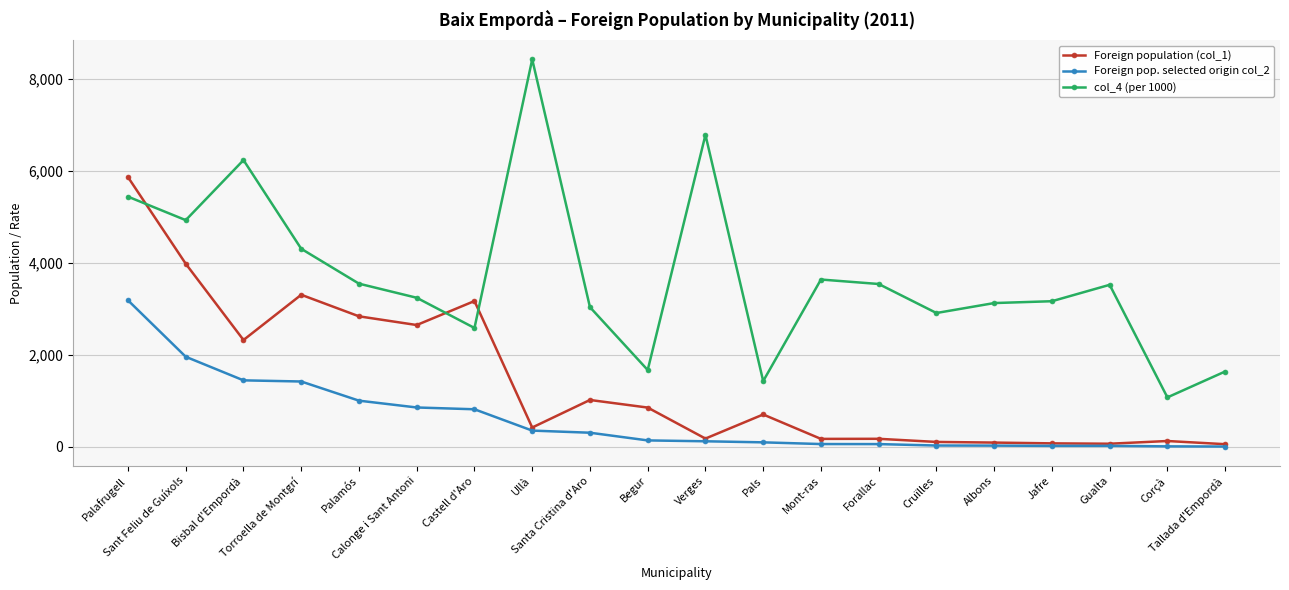

What are all the series names shown in the legend?

Foreign population (col_1), Foreign pop. selected origin col_2, col_4 (per 1000)